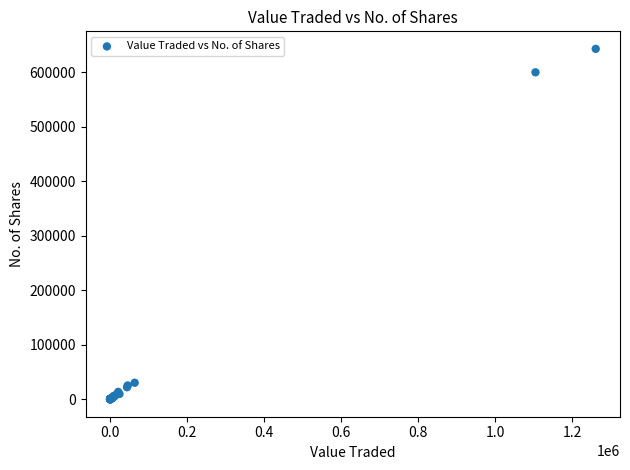

What Y value in the scatter plot is closest to 321560?

600108